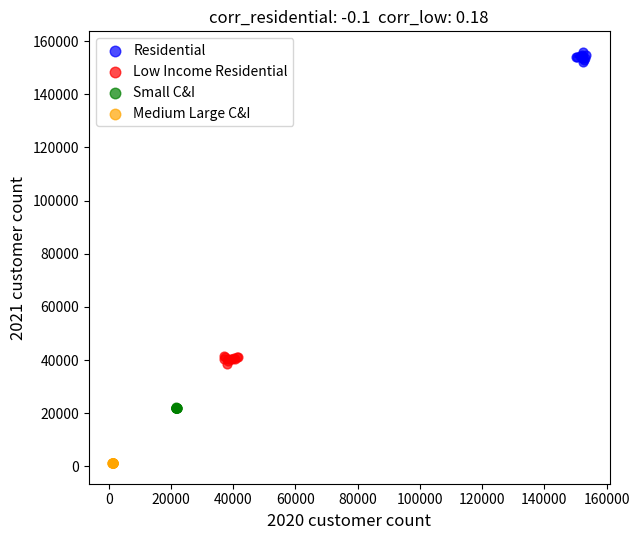

Which series contains the lowest Y value?

Medium Large C&I